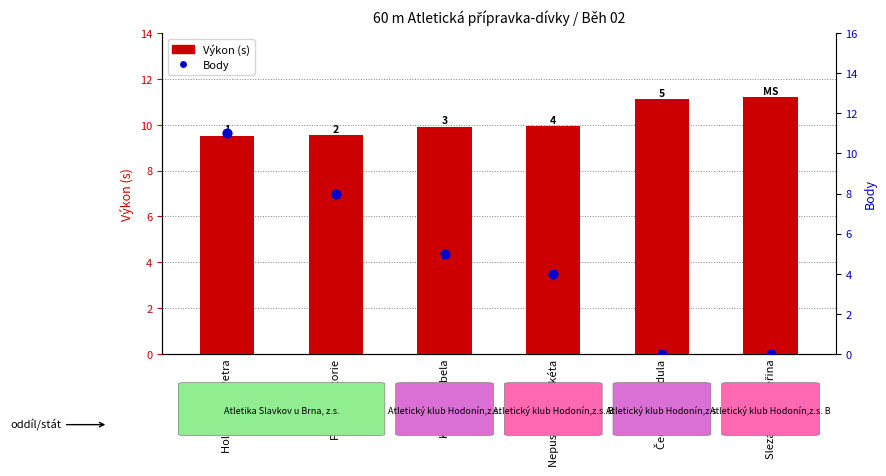

At which category is the sum across all series the highest?

Holoubková Petra